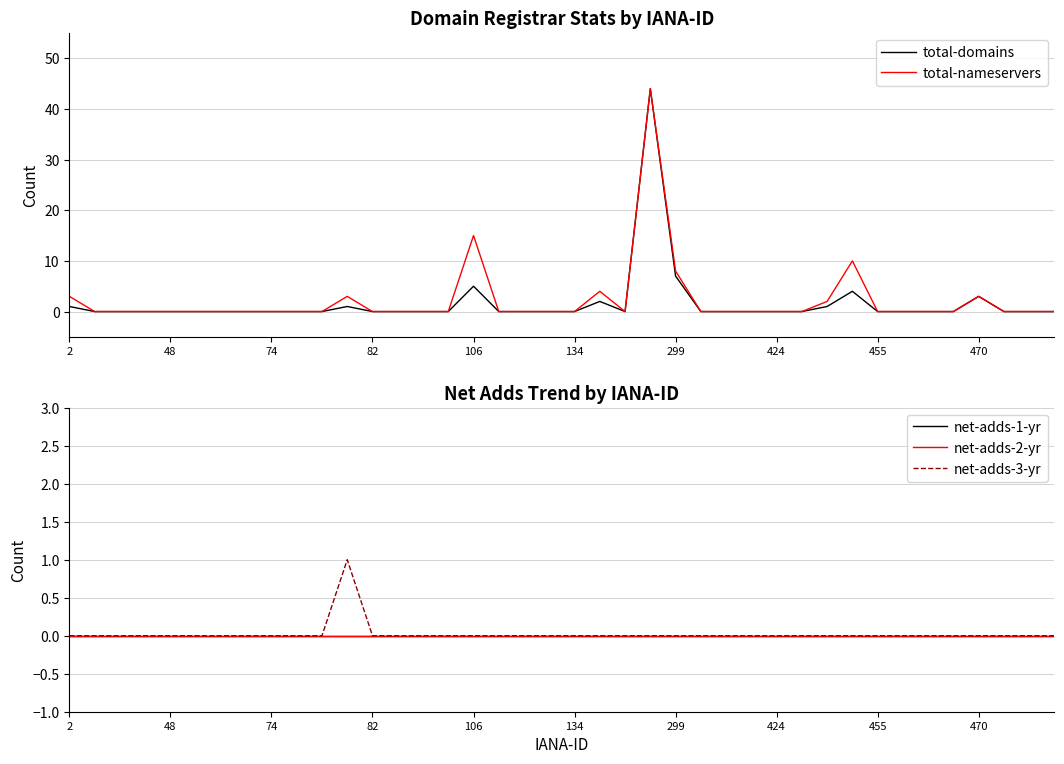

How many values in net-adds-3-yr are above zero?

1